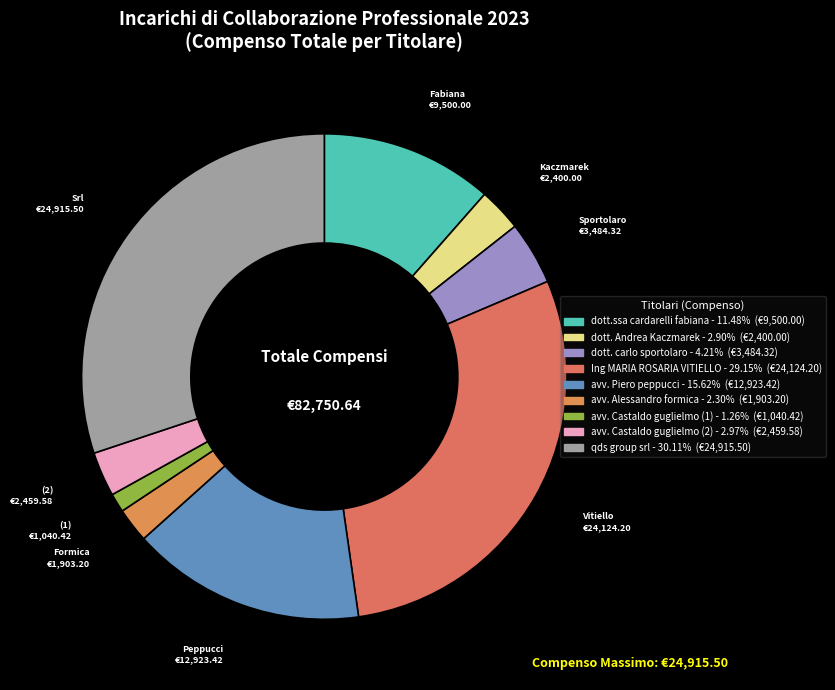

The Ing MARIA ROSARIA VITIELLO slice represents 29% of the pie. True or false?

True